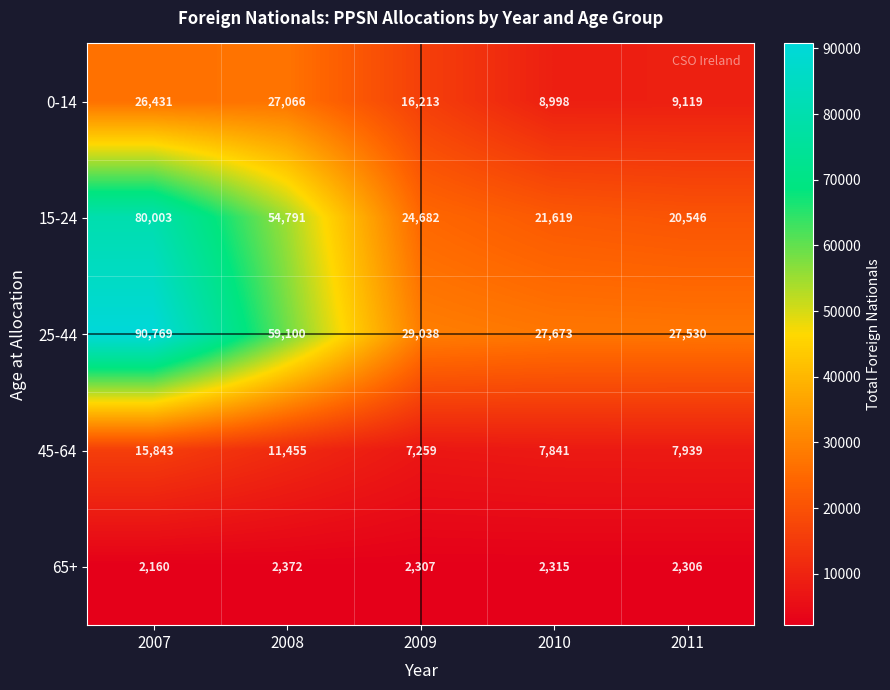

Reading right to left, extract all data points from this chart.

0-14: 9119	8998	16213	27066	26431
15-24: 20546	21619	24682	54791	80003
25-44: 27530	27673	29038	59100	90769
45-64: 7939	7841	7259	11455	15843
65+: 2306	2315	2307	2372	2160